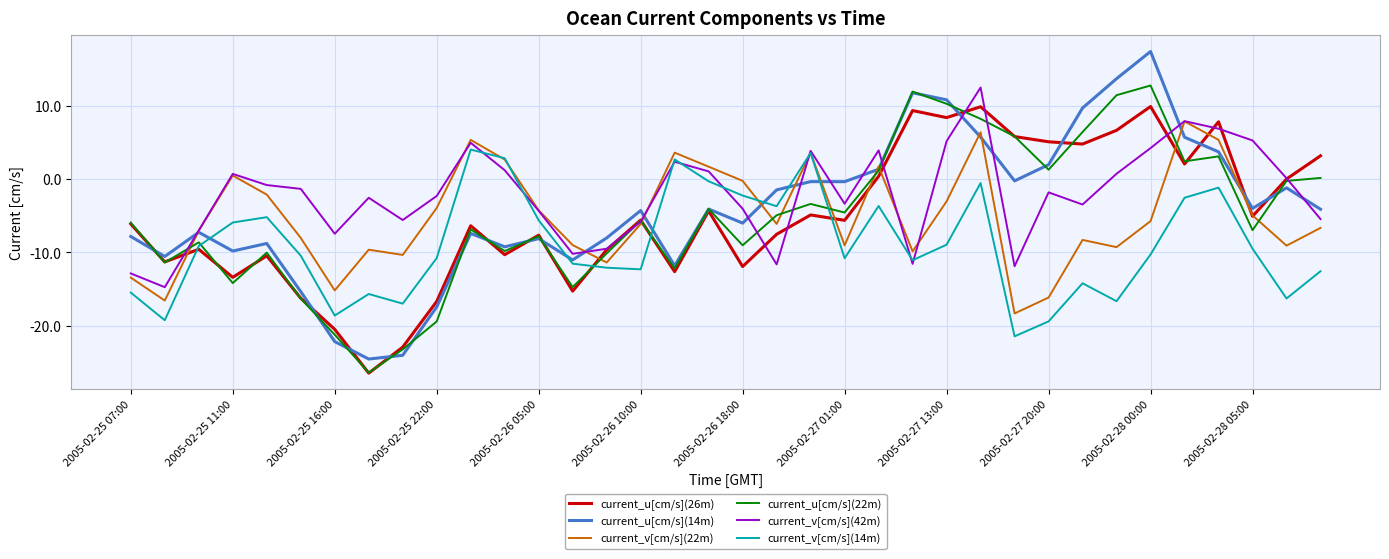

Which series has the widest spread of values?

current_u[cm/s](14m)